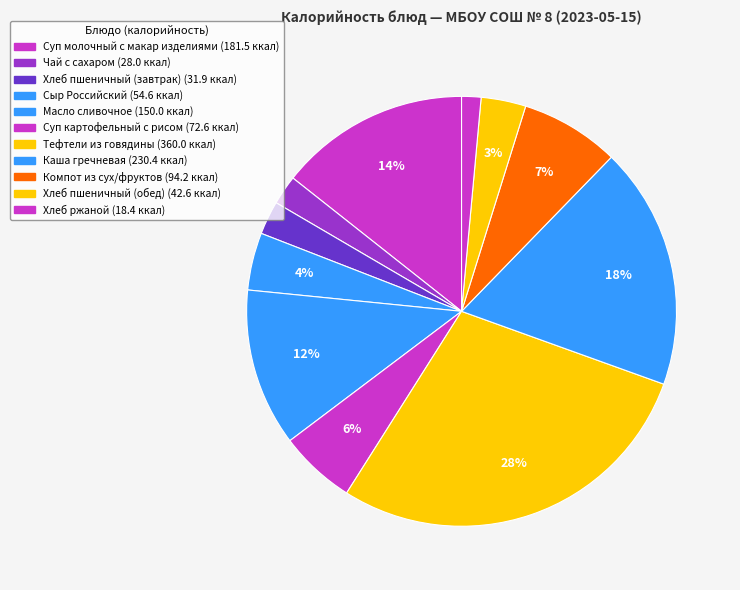

How many segments does this pie chart have?

11